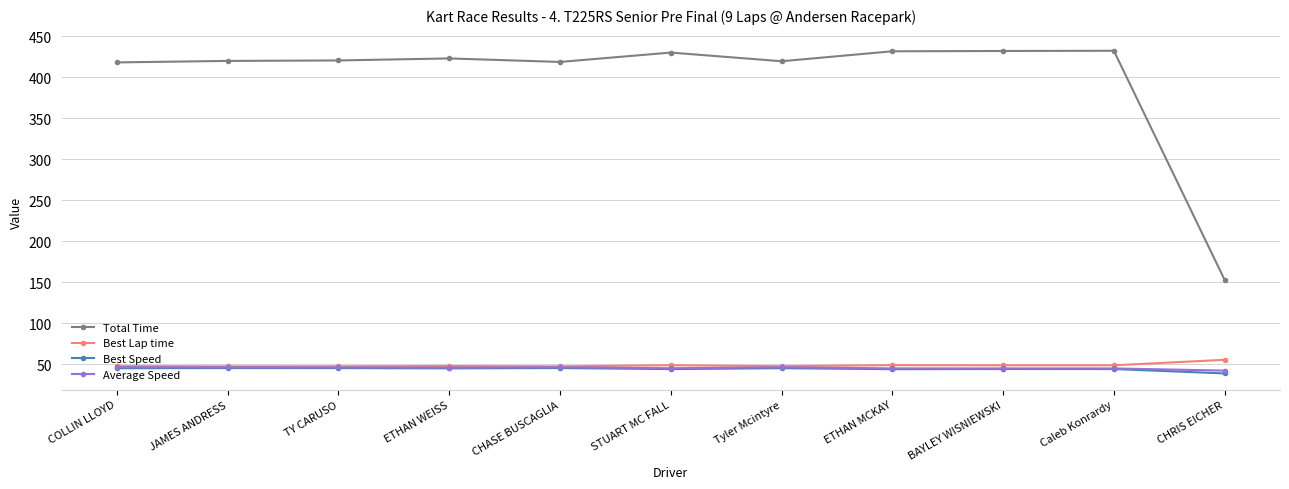

Which category has the lowest value across all series?

CHRIS EICHER